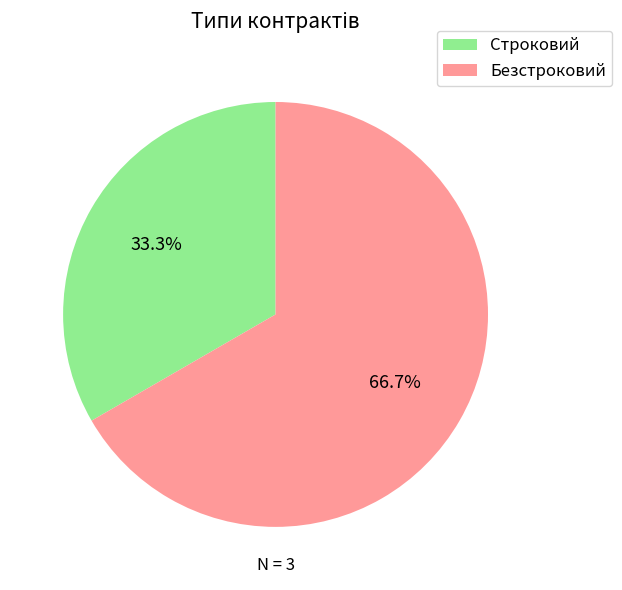

Is the sum of Безстроковий and Строковий greater than half?

Yes